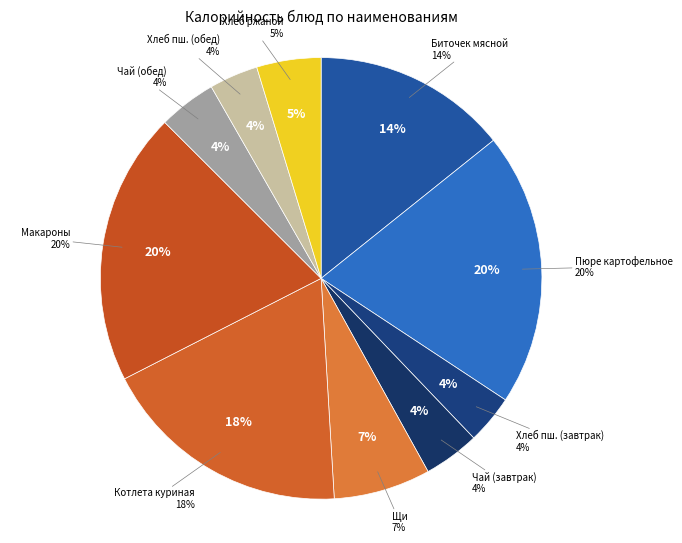

Is the sum of Чай с сахаром (завтрак) and Биточек мясной greater than half?

No